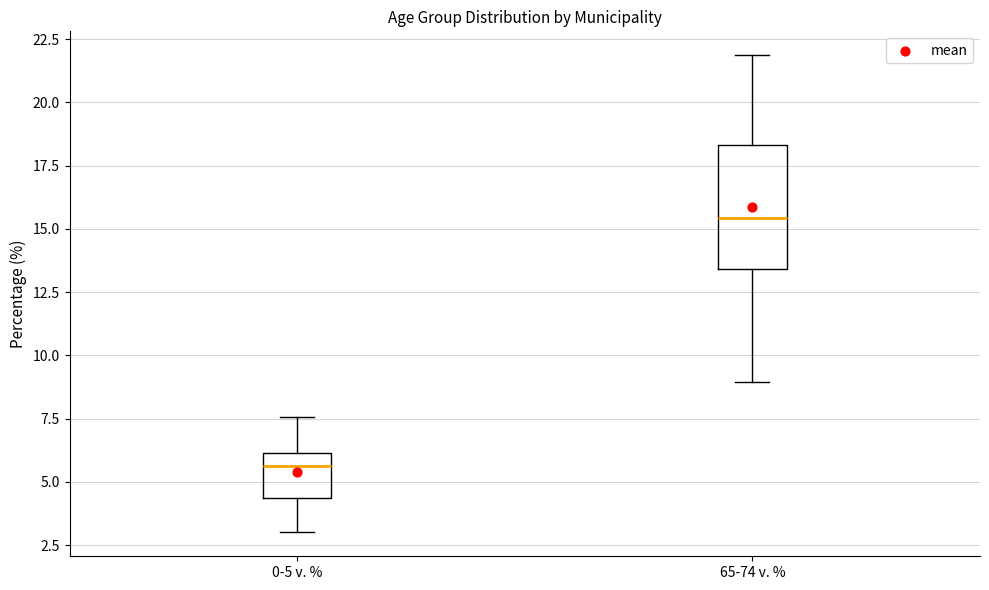

Comparing the boxes themselves (not the whiskers), which one is the tallest?

65-74 v. %